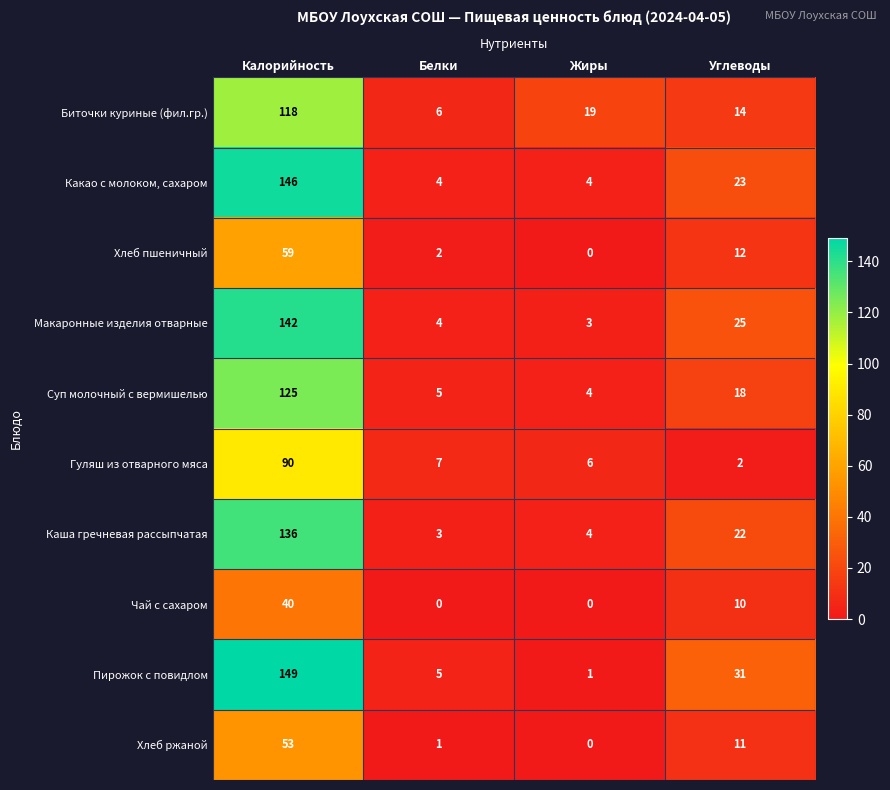

Is the value of Пирожок с повидлом at Углеводы greater than the value of Макаронные изделия отварные at Калорийность?

No